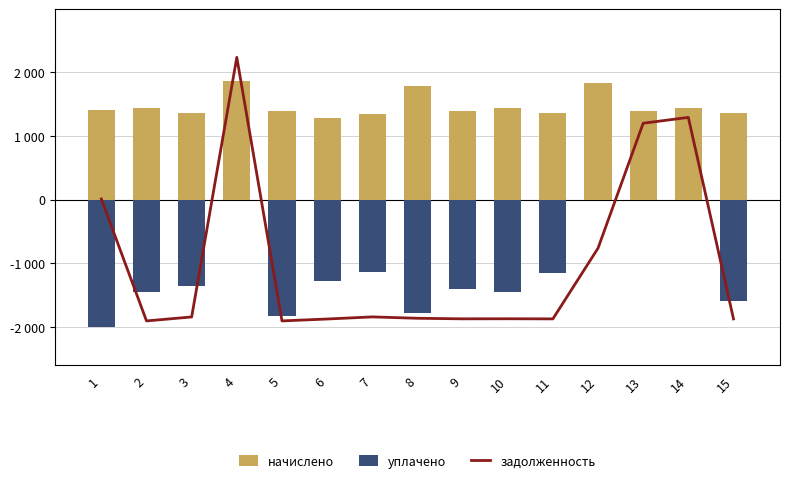

Is it true that уплачено equals -1824.9 at 5?

True